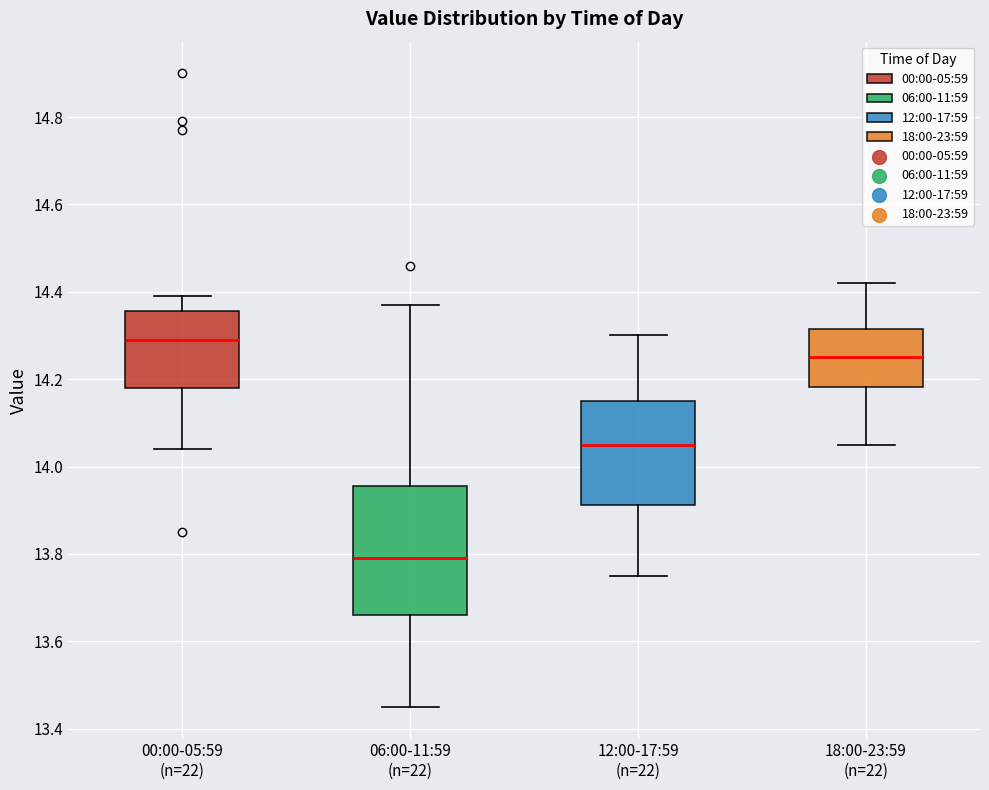

Which box's median line is the lowest?

06:00-11:59 (n=22)